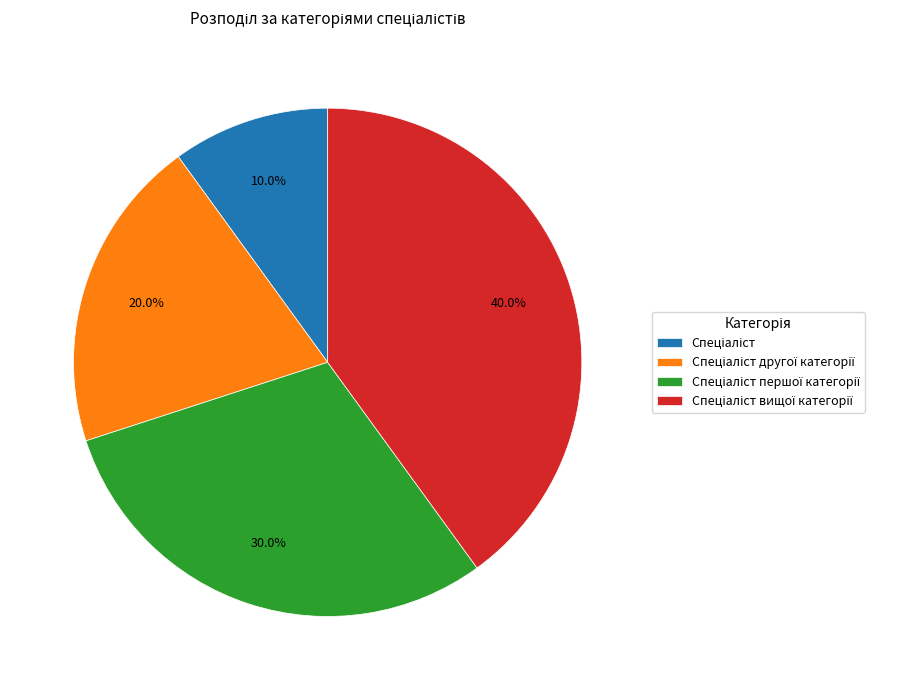

Is there any slice that represents more than half of the pie?

No